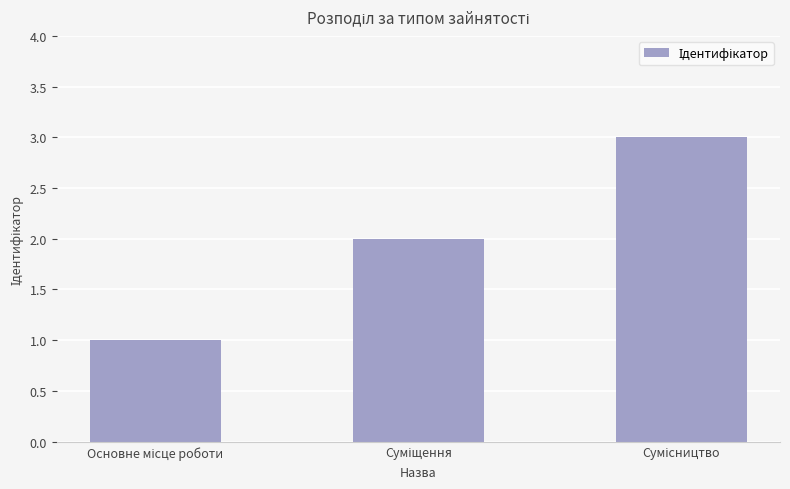

What is the greatest value displayed?

3